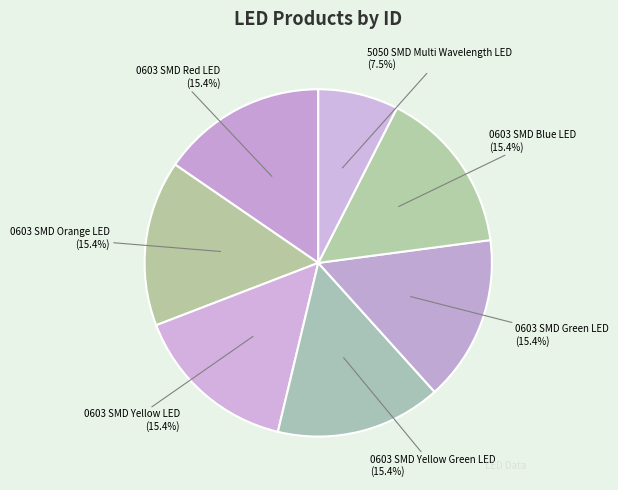

What is the ratio of the value at 0603 SMD Red LED to the value at 0603 SMD Orange LED?

1.0